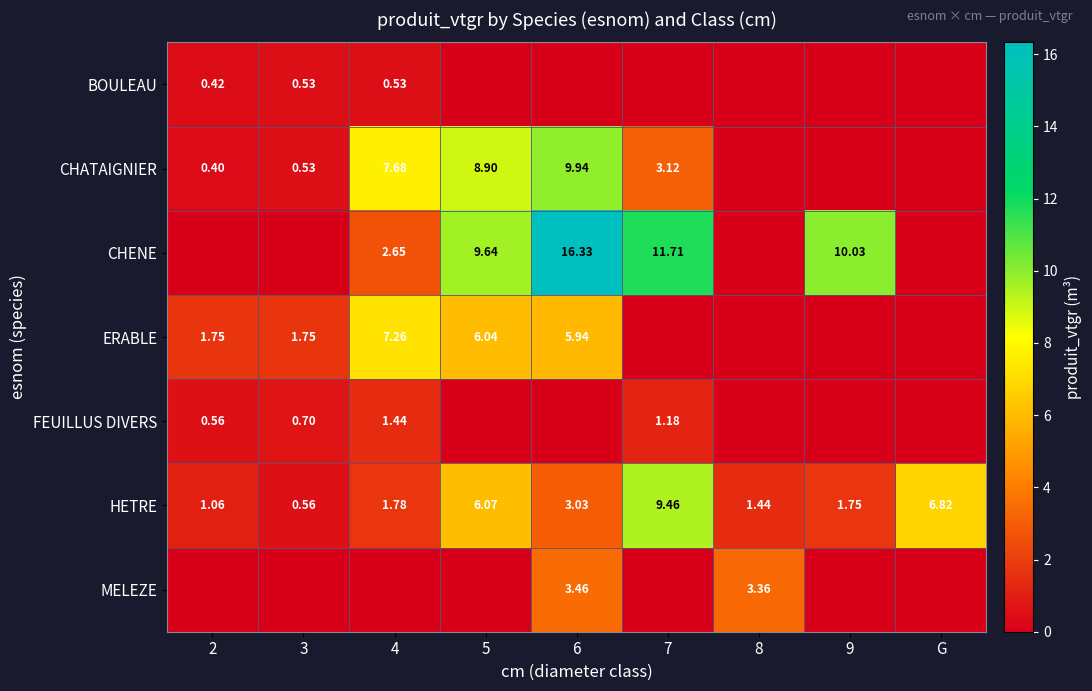

Is the value of MELEZE at 6 greater than the value of HETRE at 4?

Yes